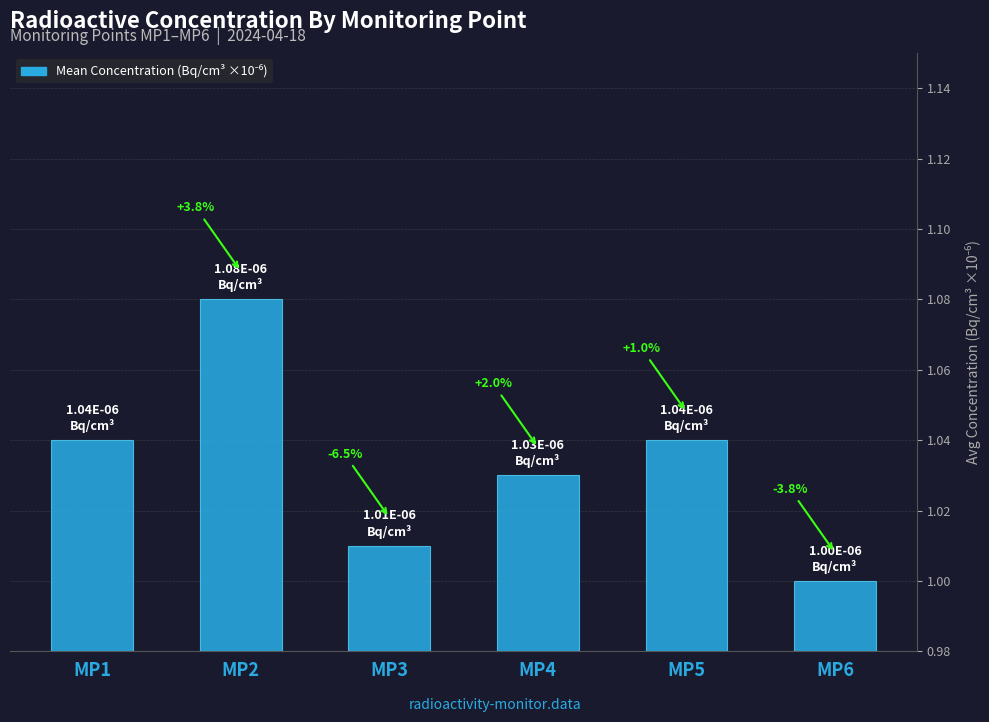

What is the sum of the values at MP5 and MP4?

2.1